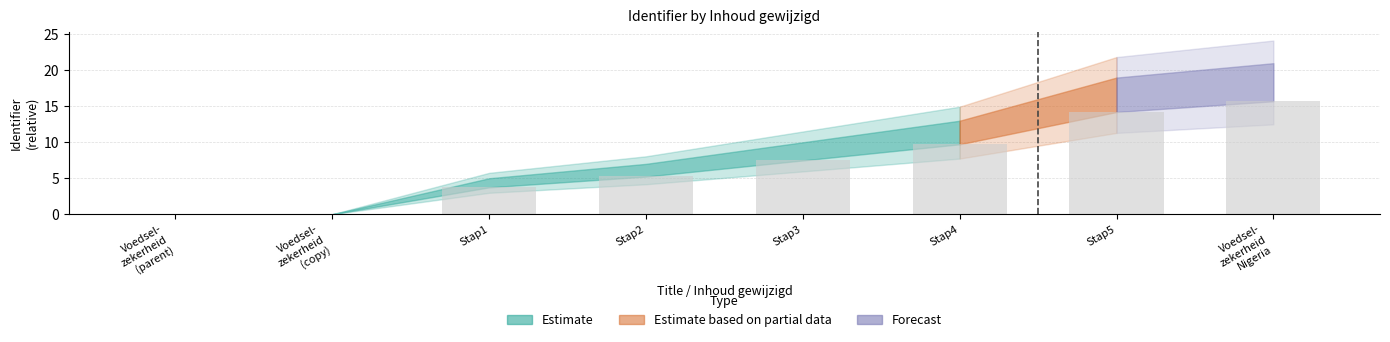

Is it true that the value at Stap5 is 9.2?

False